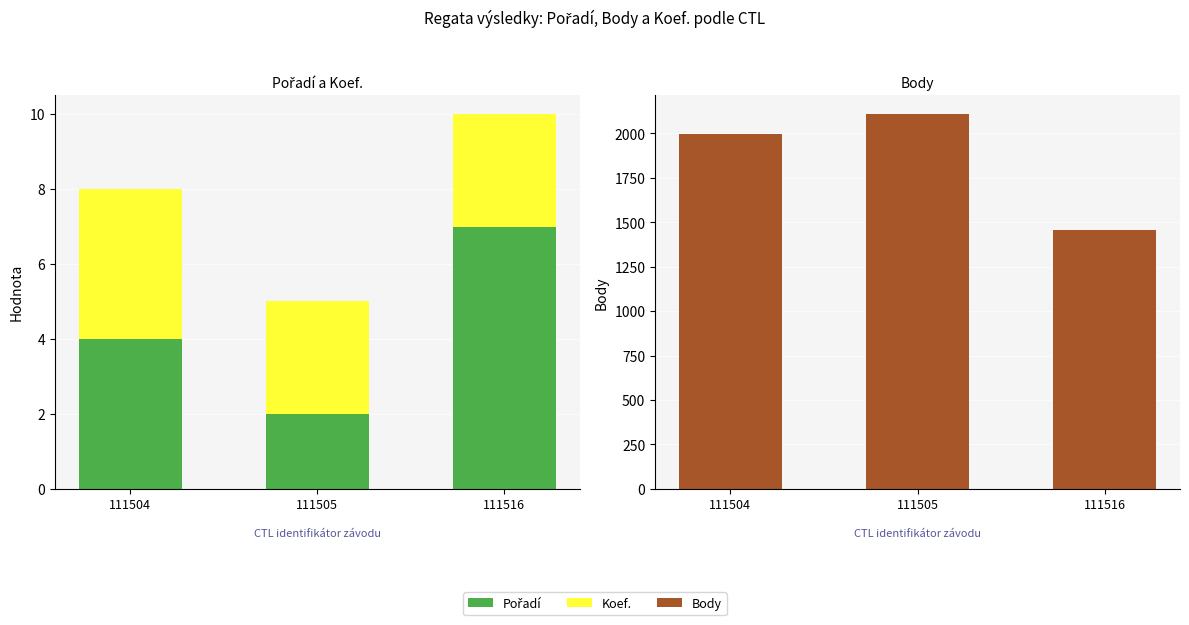

Reading right to left, list all the values displayed in this chart.

Pořadí: 7	2	4
Koef.: 3	3	4
Body: 1459	2109	1996